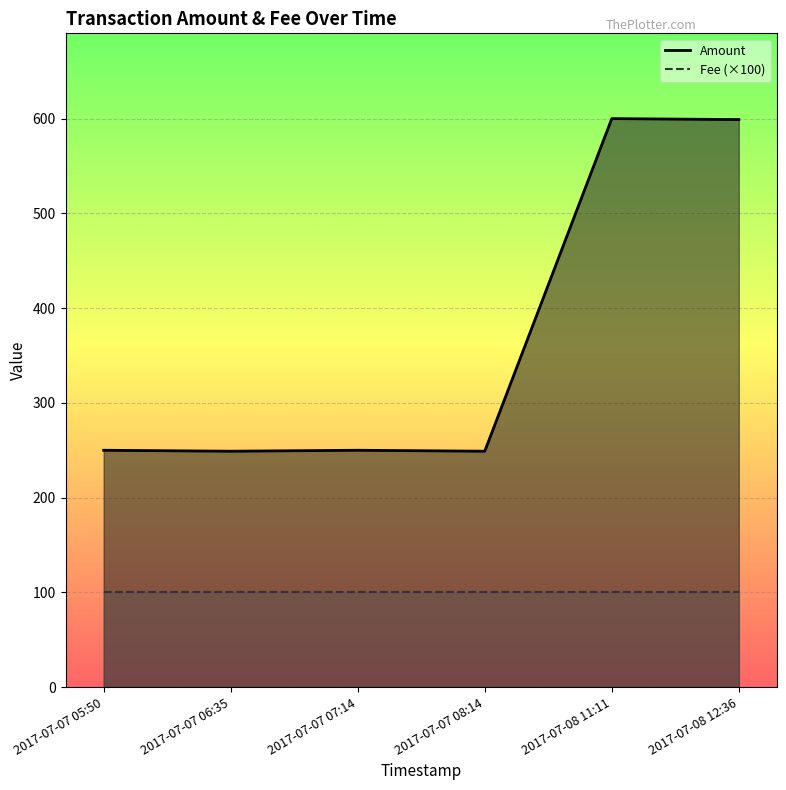

What is the sum of all Amount values?

2197